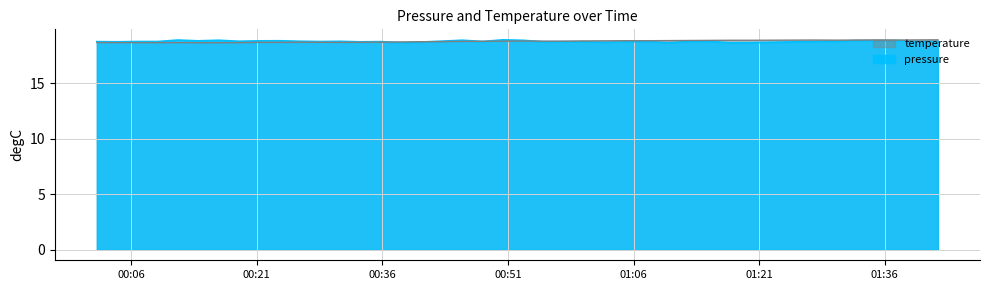

True or false: pressure has more than 0 interior local peaks.

True